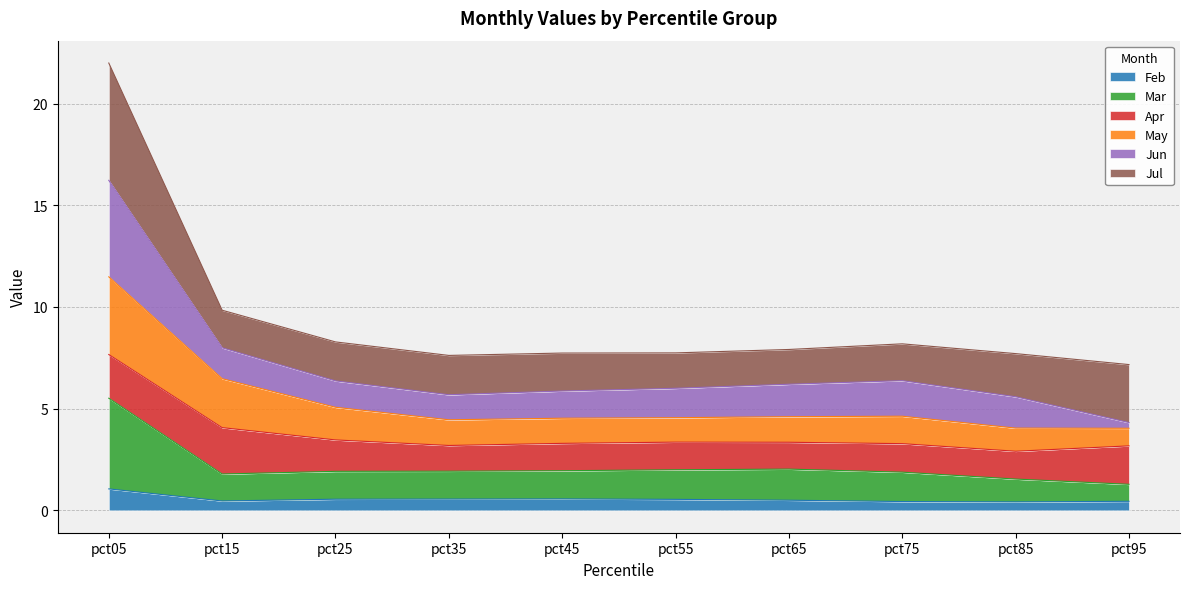

The value of Feb at pct35 is 0.3. True or false?

False